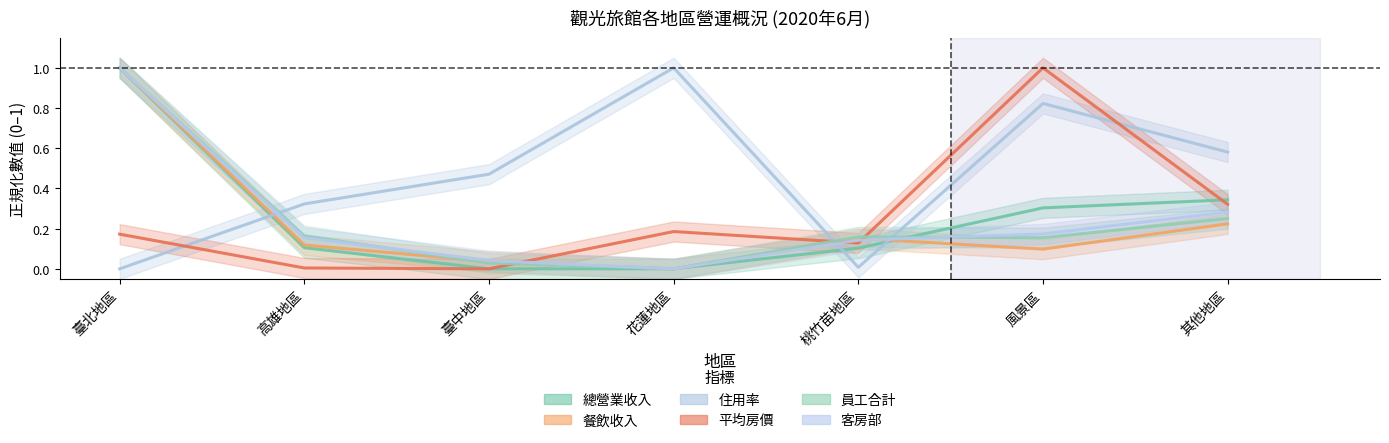

What is the label of the 6th point from the left?

風景區